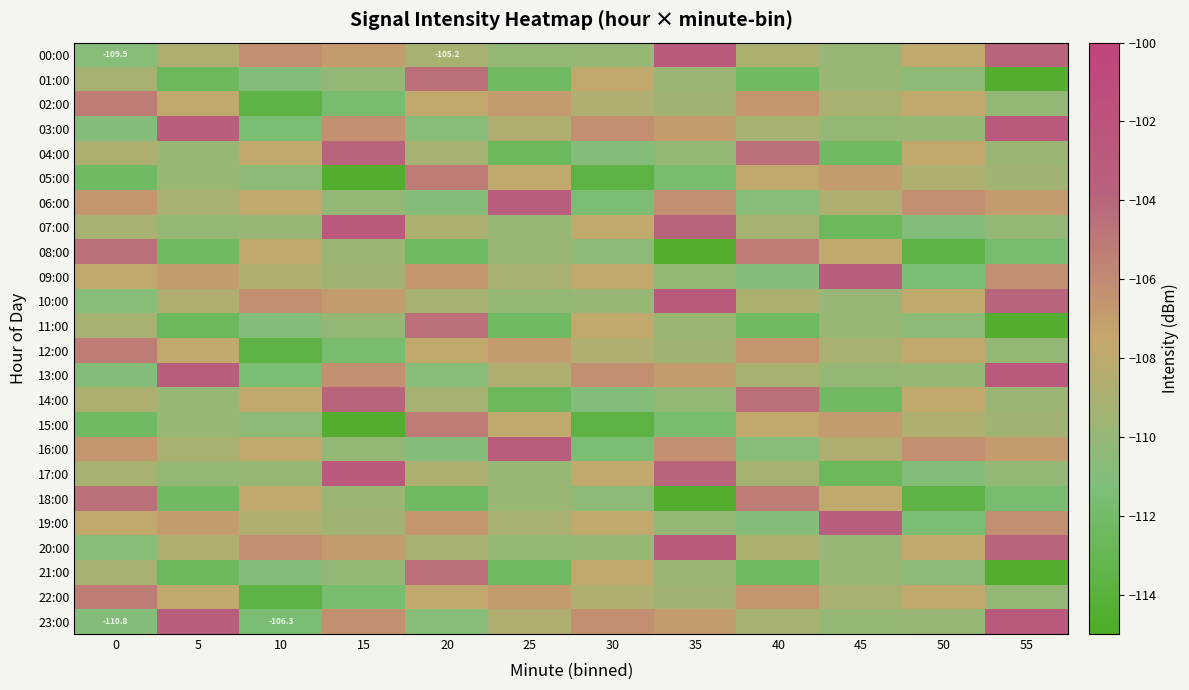

At which category does the chart reach its minimum across all series?

55